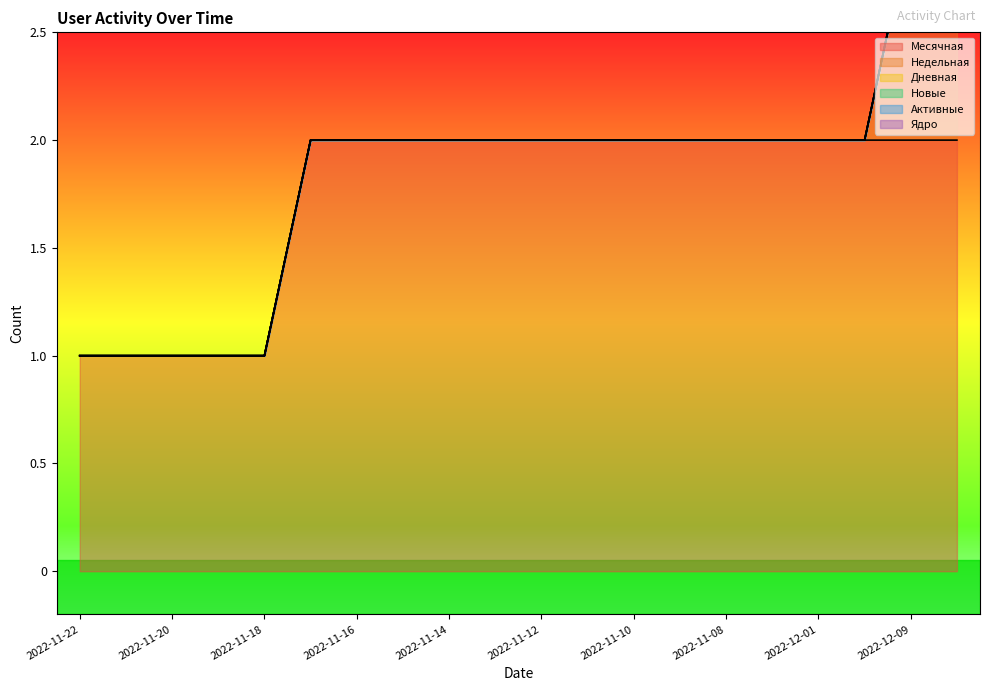

At which category is the sum across all series the highest?

2022-12-09